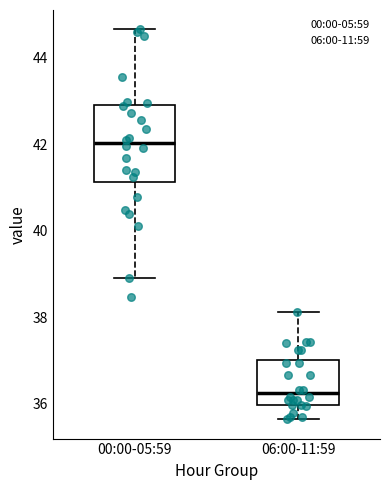

Reading left to right, read every box against the y-axis: the position of its median line, the range the box covers, and the ends of its whiskers. The values are not printed on the chart, so give them approximately, as read against the axis.

00:00-05:59: median 42.0, box 41.2 to 42.8, whiskers 39.0 to 44.6
06:00-11:59: median 36.2, box 36.0 to 37.0, whiskers 35.6 to 38.2